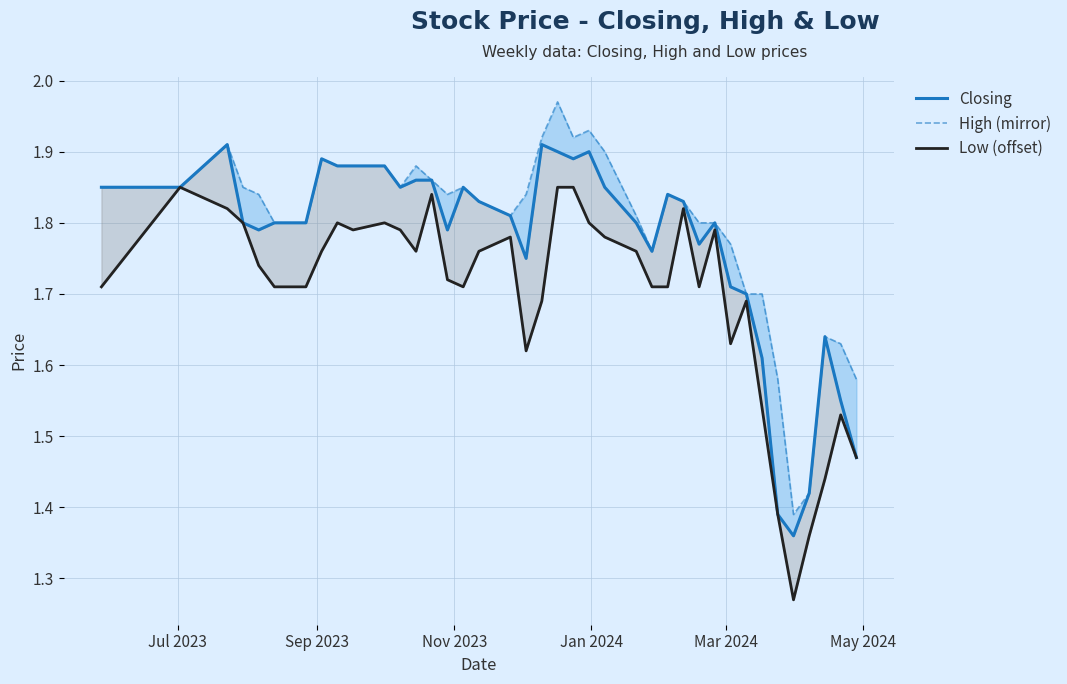

True or false: Closing and Low (offset) cross at least once.

False